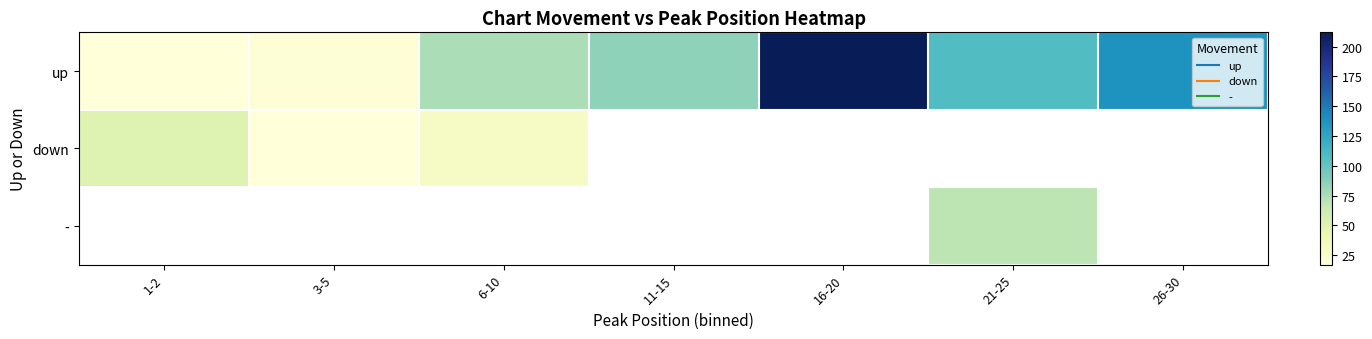

How many positive values does the - series have?

1